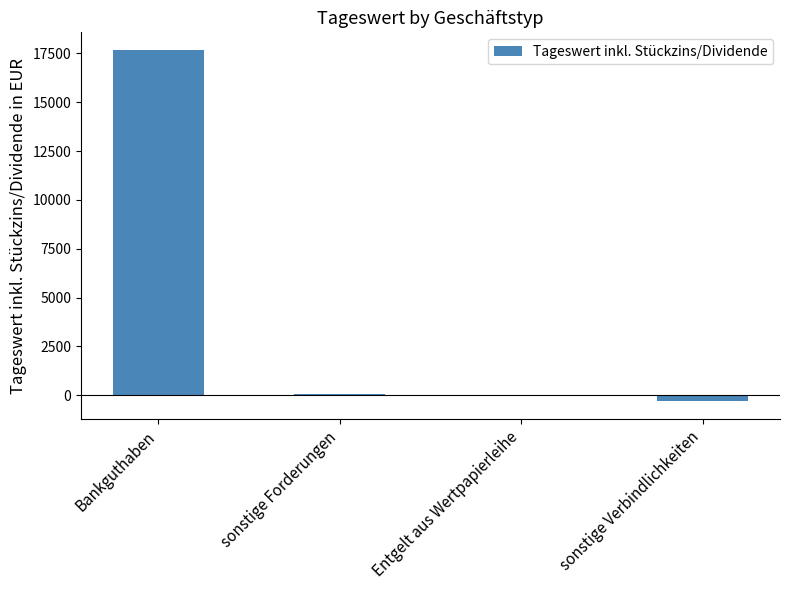

What is the sum of all values?

17442.5